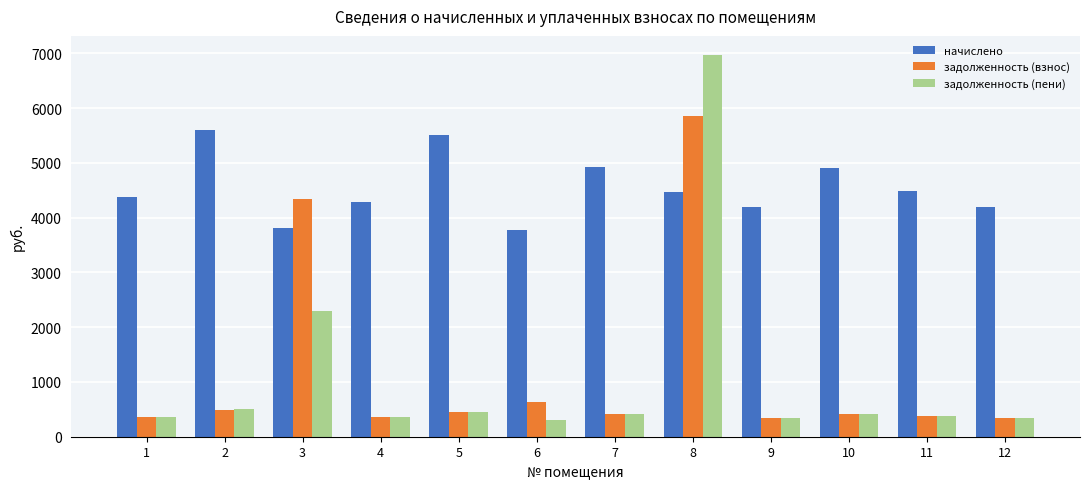

How many values in the начислено series exceed 4465?

6